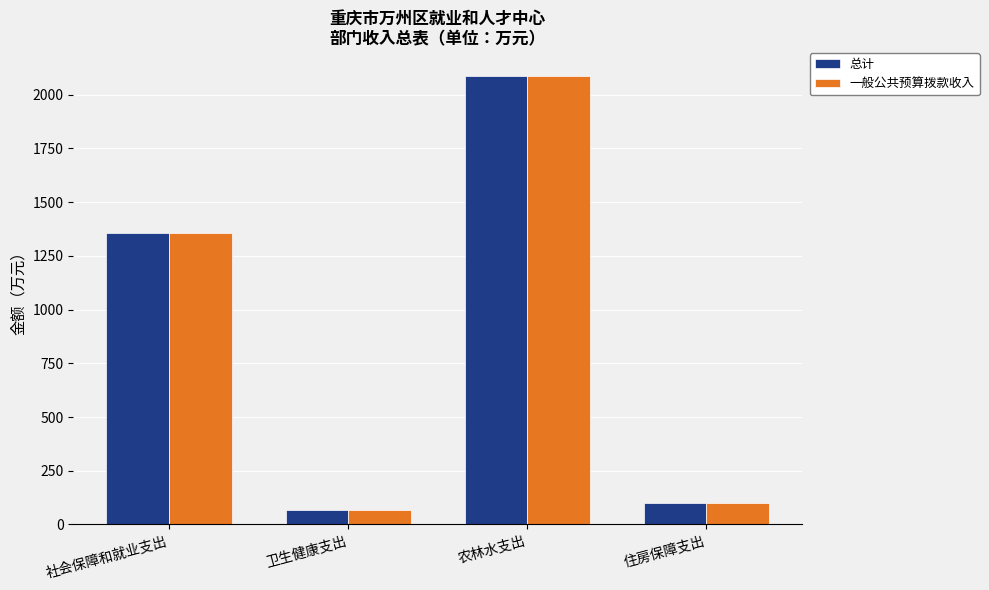

What is the difference between the maximum and minimum values in the 总计 series?

2021.5